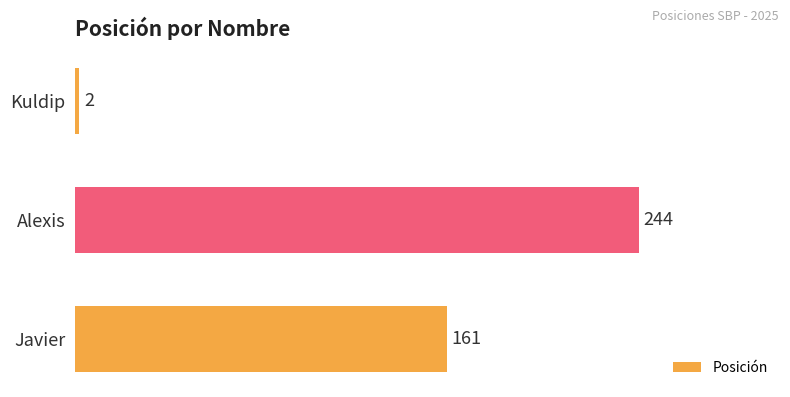

Reading bottom to top, what are all the values shown in this chart?

Javier=161	Alexis=244	Kuldip=2